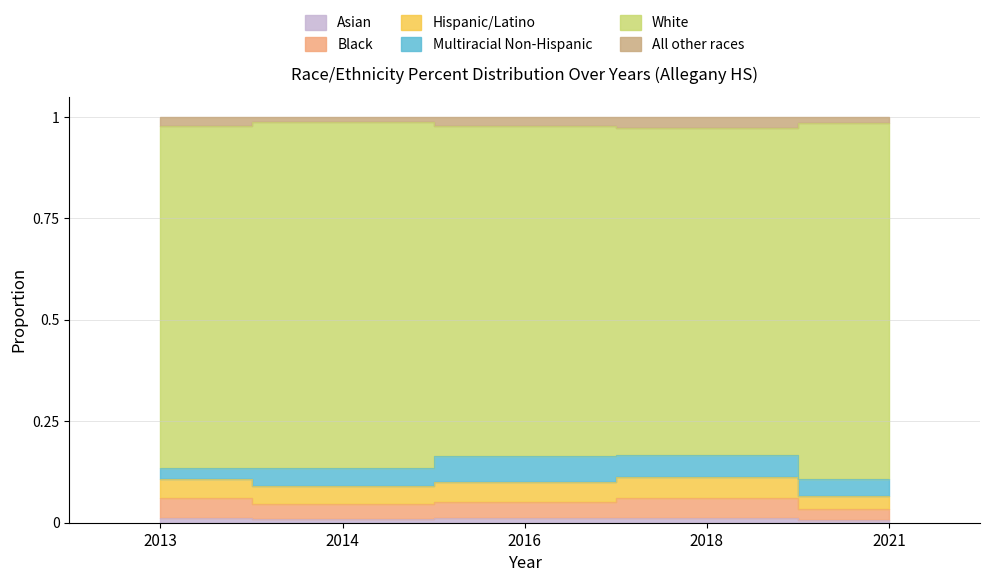

The value of Black at 2014 is 0.0. True or false?

False